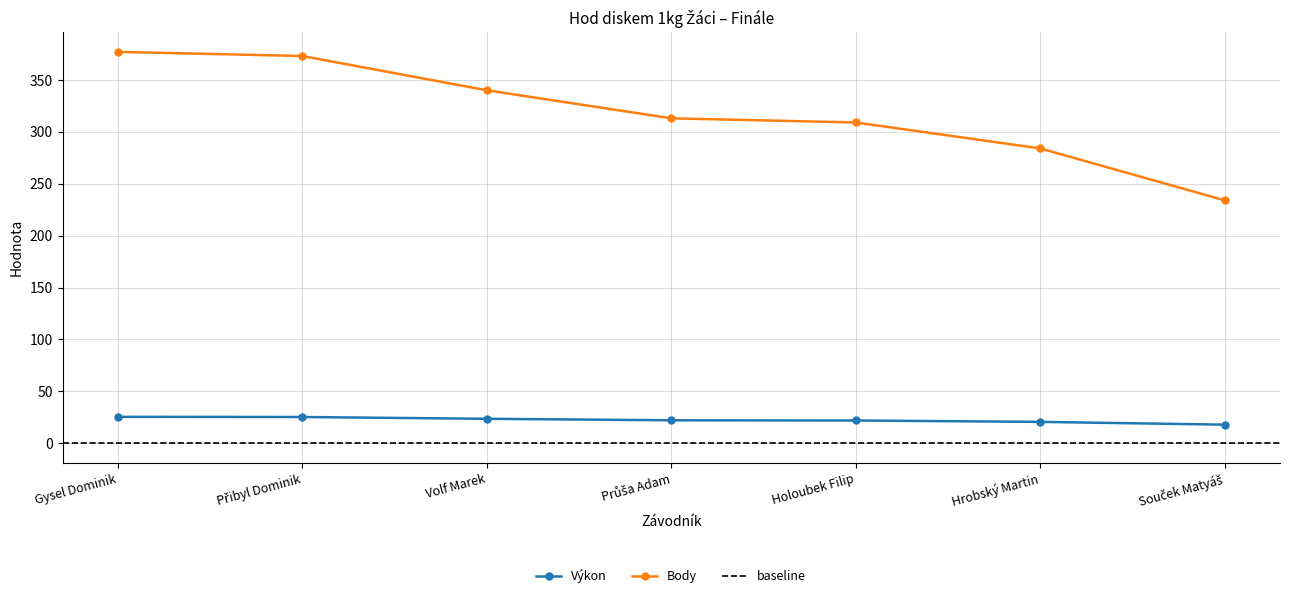

What is the sum of the Body values at Souček Matyáš and Hrobský Martin?

518.0